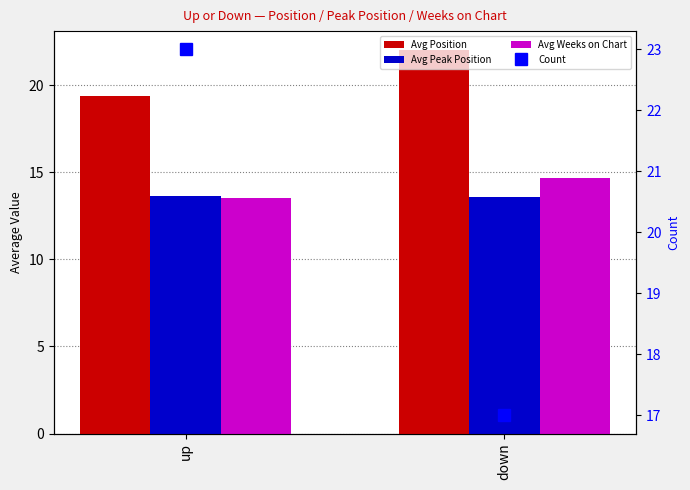

What is the minimum value for Avg Weeks on Chart?

13.5